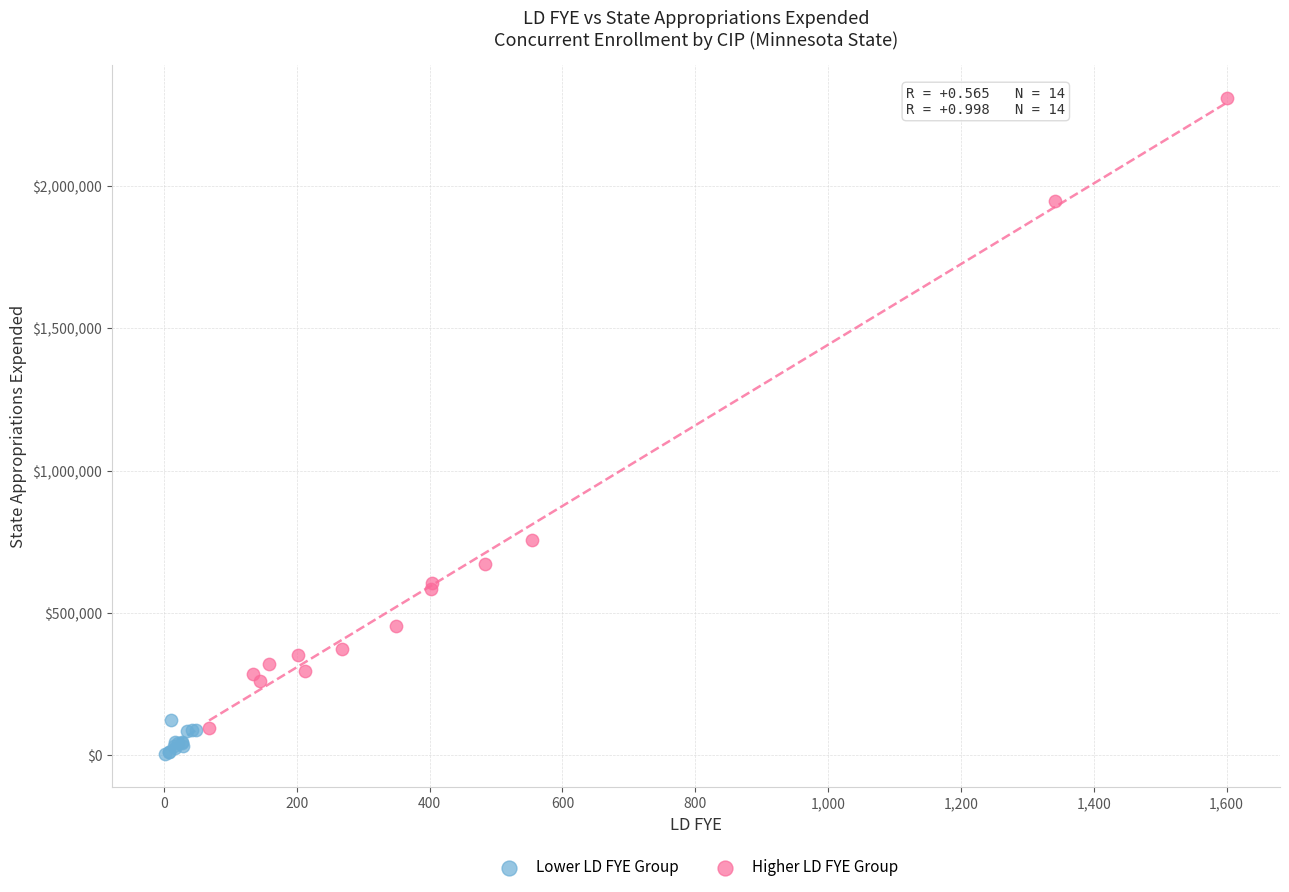

Which series has the largest Y range (max minus min)?

Higher LD FYE Group